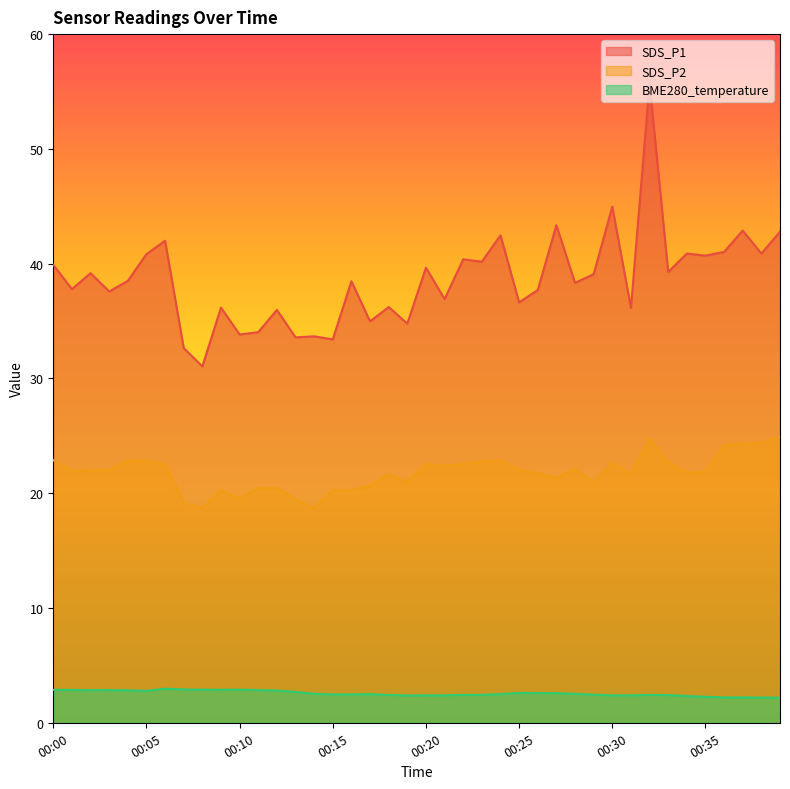

Reading right to left, extract all data points from this chart.

SDS_P1: 42.8	40.9	42.9	41.0	40.7	40.9	39.3	55.7	36.1	45.0	39.1	38.3	43.4	37.7	36.6	42.5	40.2	40.4	36.9	39.6	34.8	36.2	35.0	38.5	33.4	33.7	33.6	36.0	34.0	33.8	36.2	31.1	32.6	42.0	40.8	38.5	37.6	39.2	37.8	39.9
SDS_P2: 24.9	24.4	24.3	24.2	21.9	21.8	22.7	24.8	21.6	22.7	20.9	22.1	21.3	21.8	22.0	22.9	22.8	22.6	22.4	22.6	21.0	21.6	20.7	20.3	20.2	18.7	19.5	20.4	20.4	19.6	20.2	18.7	19.2	22.6	22.8	22.9	22.0	22.0	21.9	22.9
BME280_temperature: 2.2	2.2	2.2	2.2	2.3	2.3	2.4	2.4	2.4	2.4	2.5	2.5	2.6	2.6	2.6	2.5	2.4	2.4	2.4	2.4	2.4	2.4	2.5	2.5	2.5	2.5	2.7	2.8	2.9	2.9	2.9	2.9	2.9	3.0	2.8	2.8	2.9	2.8	2.9	2.9